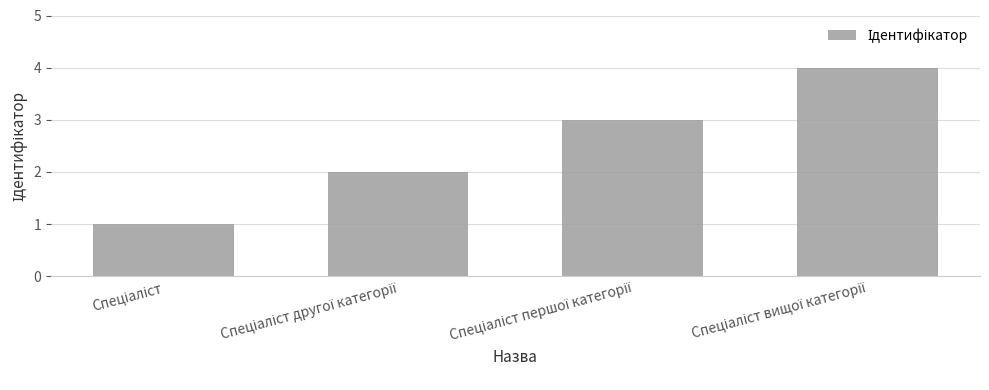

How many bars are there in total?

4